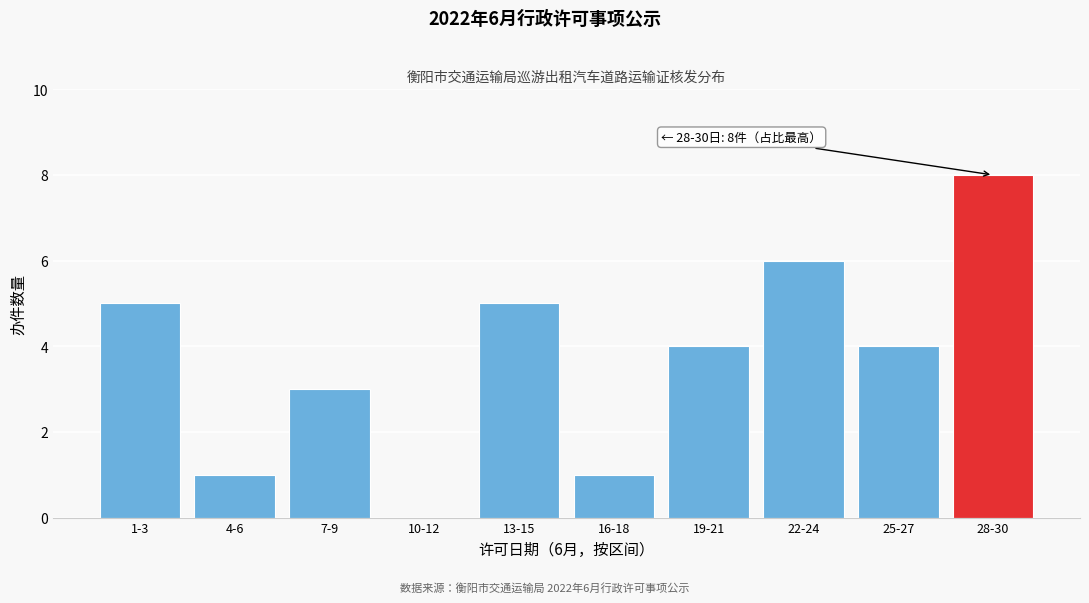

Reading right to left, what are all the values shown in this chart?

28-30=8	25-27=4	22-24=6	19-21=4	16-18=1	13-15=5	10-12=0	7-9=3	4-6=1	1-3=5